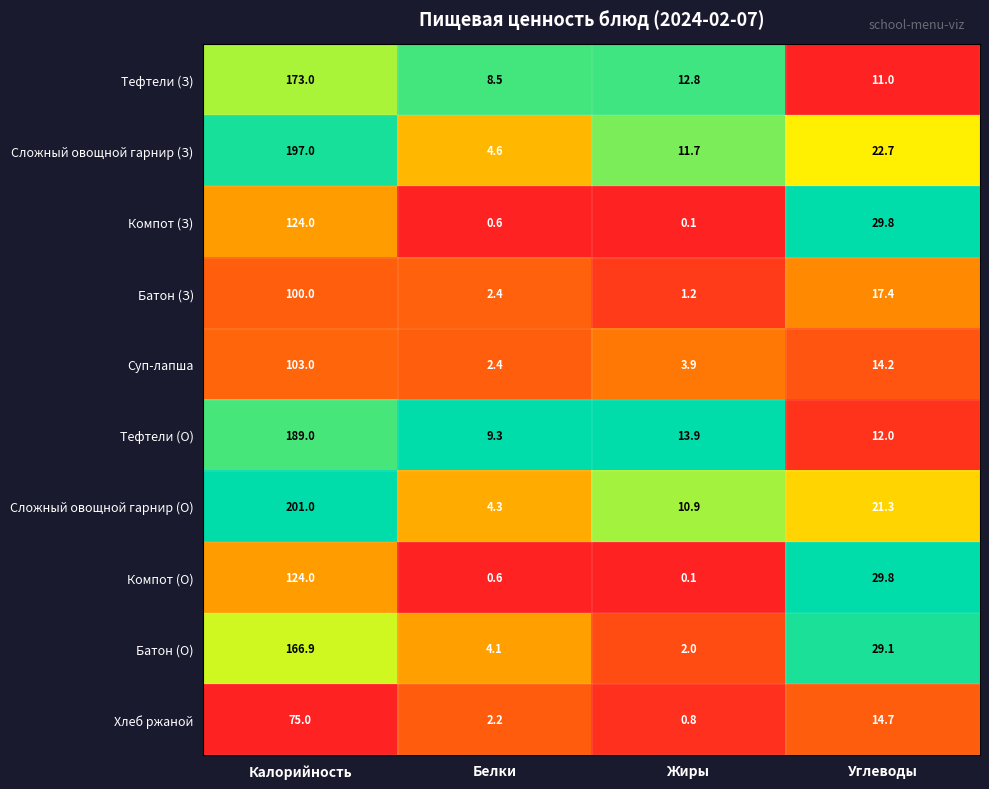

What is the lowest value of the Батон (З) series?

1.2